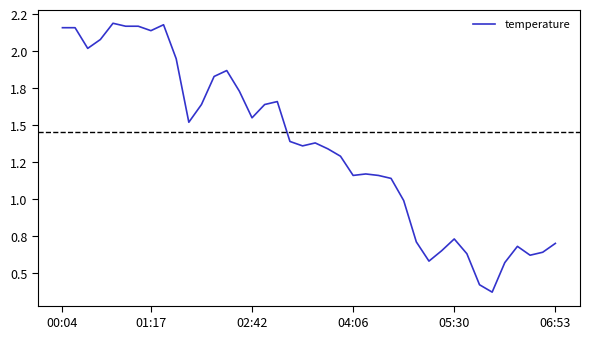

Where does the data first go above 1?

00:04